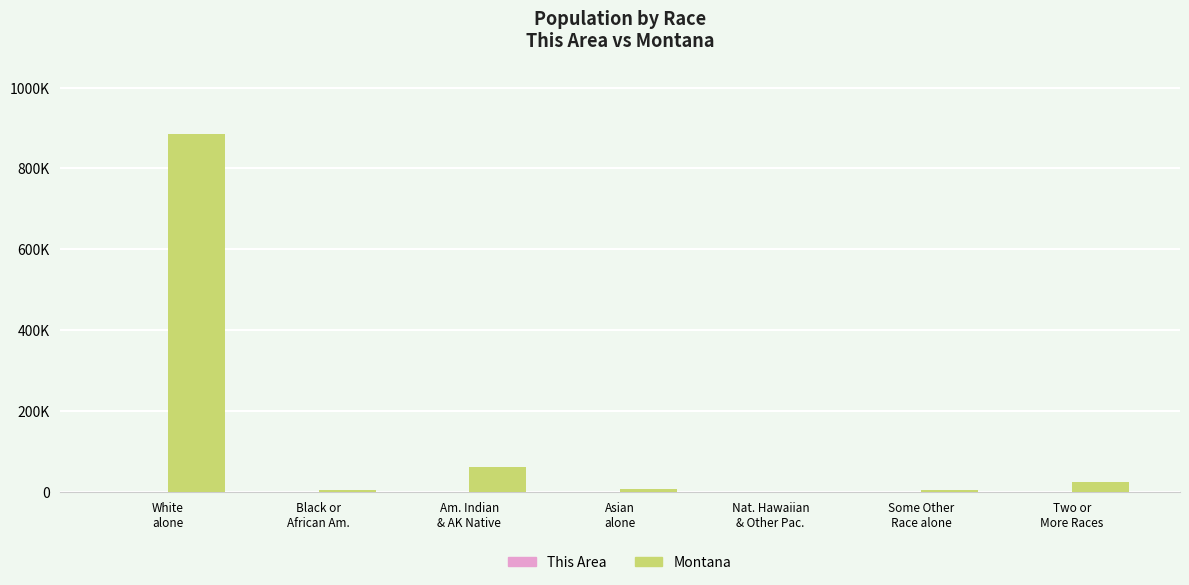

At which category does the chart reach its peak across all series?

White
alone